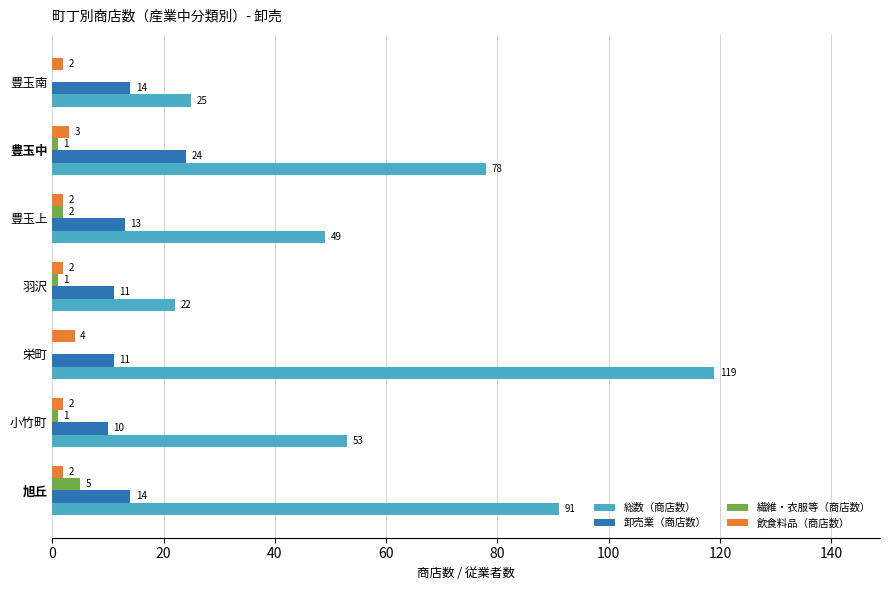

What is the sum of the 飲食料品（商店数） values at 栄町 and 豊玉中?

7